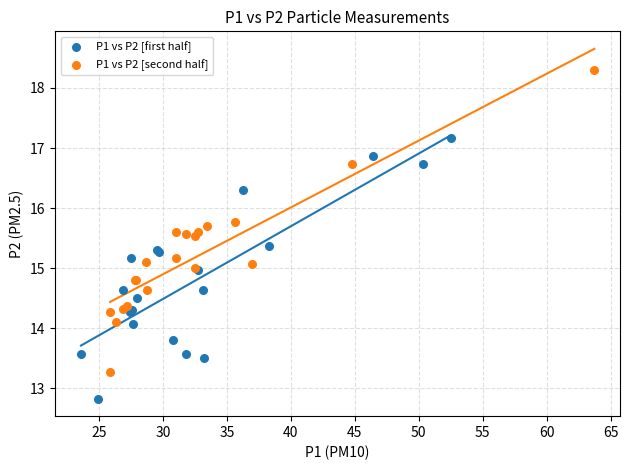

Which series contains the highest Y value?

P1 vs P2 [second half]